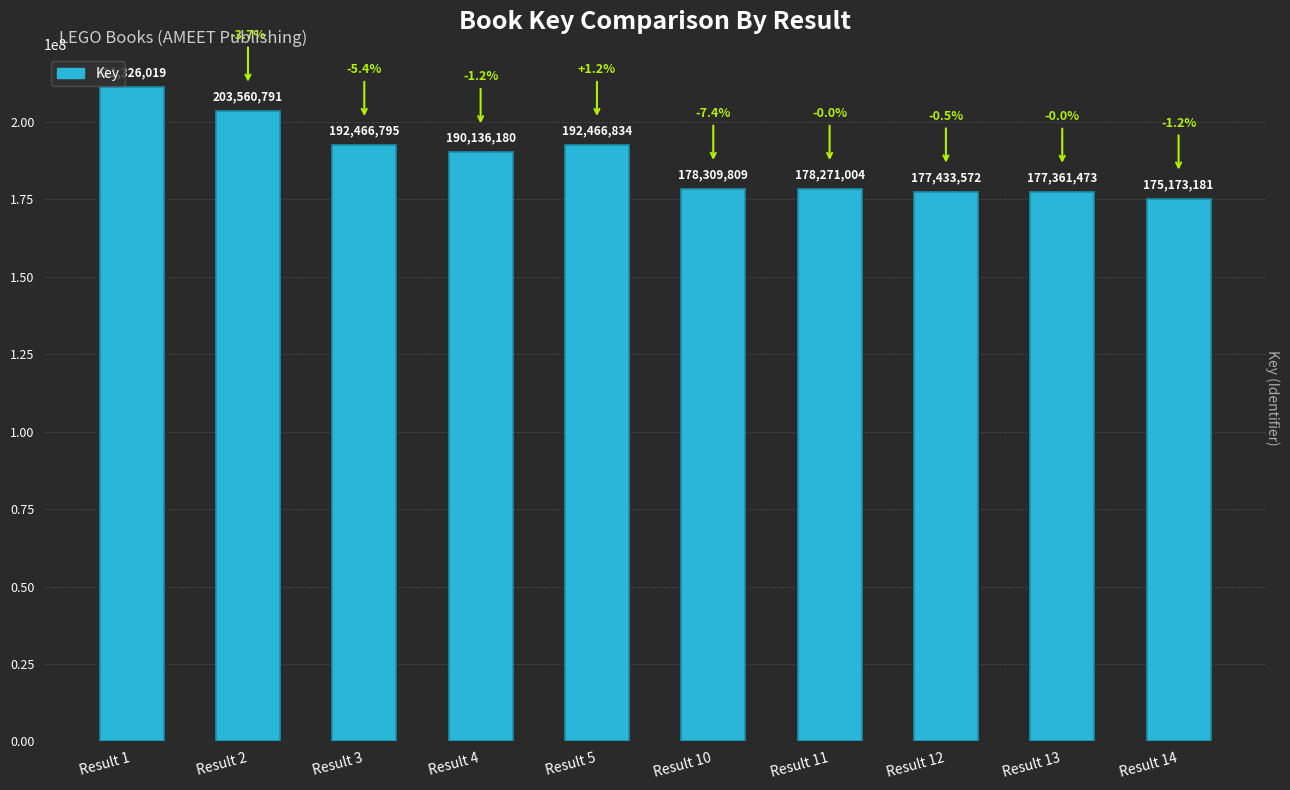

What is the maximum value shown in the chart?

211326019